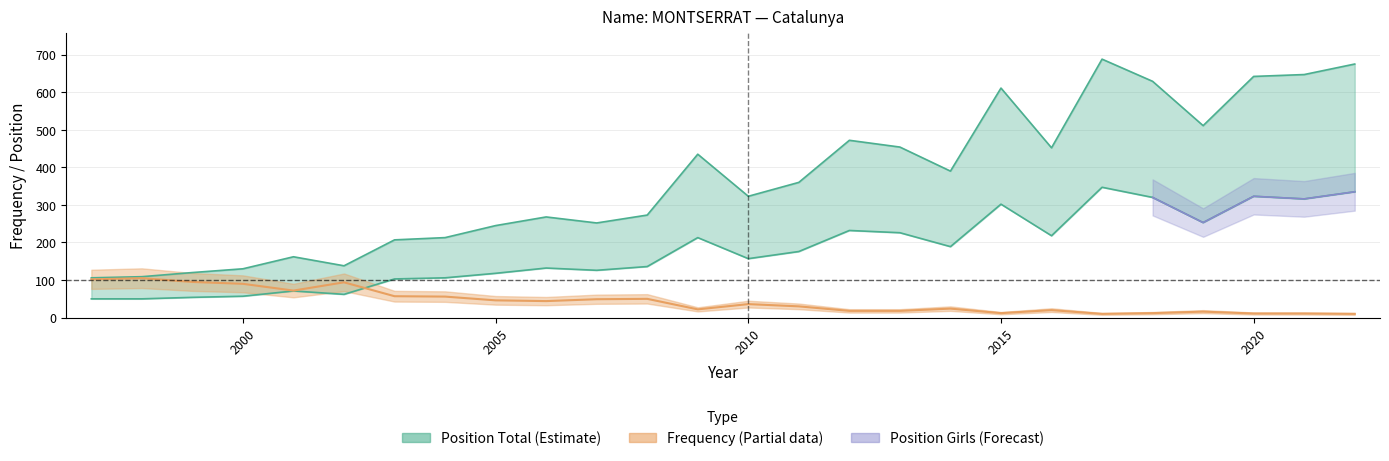

In Position Girls, how many points are lower than both neighbors (excluding endpoints)?

7